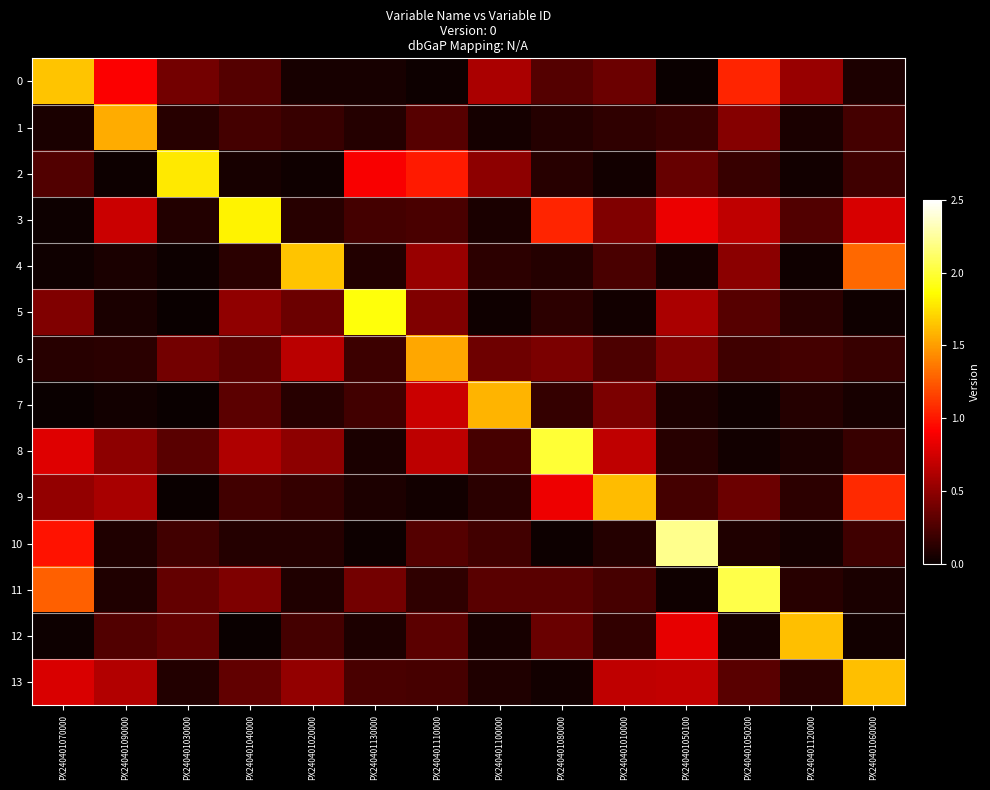

Reading right to left, what are all the values shown in this chart?

0: PX240401060000=0.1	PX240401120000=0.5	PX240401050200=1.1	PX240401050100=0.0	PX240401010000=0.4	PX240401080000=0.3	PX240401100000=0.6	PX240401110000=0.0	PX240401130000=0.1	PX240401020000=0.1	PX240401040000=0.3	PX240401030000=0.4	PX240401090000=0.9	PX240401070000=1.6
1: PX240401060000=0.2	PX240401120000=0.1	PX240401050200=0.5	PX240401050100=0.2	PX240401010000=0.1	PX240401080000=0.1	PX240401100000=0.0	PX240401110000=0.3	PX240401130000=0.1	PX240401020000=0.2	PX240401040000=0.2	PX240401030000=0.1	PX240401090000=1.6	PX240401070000=0.1
2: PX240401060000=0.2	PX240401120000=0.0	PX240401050200=0.2	PX240401050100=0.3	PX240401010000=0.0	PX240401080000=0.1	PX240401100000=0.5	PX240401110000=1.0	PX240401130000=0.9	PX240401020000=0.0	PX240401040000=0.1	PX240401030000=1.8	PX240401090000=0.0	PX240401070000=0.3
3: PX240401060000=0.8	PX240401120000=0.3	PX240401050200=0.7	PX240401050100=0.8	PX240401010000=0.4	PX240401080000=1.0	PX240401100000=0.1	PX240401110000=0.2	PX240401130000=0.2	PX240401020000=0.1	PX240401040000=1.8	PX240401030000=0.1	PX240401090000=0.7	PX240401070000=0.0
4: PX240401060000=1.3	PX240401120000=0.0	PX240401050200=0.5	PX240401050100=0.0	PX240401010000=0.2	PX240401080000=0.1	PX240401100000=0.1	PX240401110000=0.5	PX240401130000=0.1	PX240401020000=1.6	PX240401040000=0.1	PX240401030000=0.0	PX240401090000=0.1	PX240401070000=0.0
5: PX240401060000=0.0	PX240401120000=0.1	PX240401050200=0.3	PX240401050100=0.6	PX240401010000=0.0	PX240401080000=0.1	PX240401100000=0.0	PX240401110000=0.4	PX240401130000=1.9	PX240401020000=0.4	PX240401040000=0.5	PX240401030000=0.0	PX240401090000=0.1	PX240401070000=0.4
6: PX240401060000=0.2	PX240401120000=0.2	PX240401050200=0.2	PX240401050100=0.4	PX240401010000=0.2	PX240401080000=0.4	PX240401100000=0.4	PX240401110000=1.5	PX240401130000=0.2	PX240401020000=0.7	PX240401040000=0.3	PX240401030000=0.4	PX240401090000=0.1	PX240401070000=0.1
7: PX240401060000=0.1	PX240401120000=0.1	PX240401050200=0.0	PX240401050100=0.1	PX240401010000=0.4	PX240401080000=0.2	PX240401100000=1.6	PX240401110000=0.7	PX240401130000=0.2	PX240401020000=0.1	PX240401040000=0.3	PX240401030000=0.0	PX240401090000=0.0	PX240401070000=0.0
8: PX240401060000=0.2	PX240401120000=0.1	PX240401050200=0.0	PX240401050100=0.1	PX240401010000=0.7	PX240401080000=2.0	PX240401100000=0.2	PX240401110000=0.7	PX240401130000=0.1	PX240401020000=0.5	PX240401040000=0.6	PX240401030000=0.3	PX240401090000=0.5	PX240401070000=0.8
9: PX240401060000=1.1	PX240401120000=0.1	PX240401050200=0.4	PX240401050100=0.2	PX240401010000=1.6	PX240401080000=0.9	PX240401100000=0.1	PX240401110000=0.0	PX240401130000=0.1	PX240401020000=0.2	PX240401040000=0.2	PX240401030000=0.0	PX240401090000=0.6	PX240401070000=0.5
10: PX240401060000=0.2	PX240401120000=0.0	PX240401050200=0.1	PX240401050100=2.2	PX240401010000=0.1	PX240401080000=0.0	PX240401100000=0.2	PX240401110000=0.3	PX240401130000=0.0	PX240401020000=0.1	PX240401040000=0.1	PX240401030000=0.2	PX240401090000=0.1	PX240401070000=1.0
11: PX240401060000=0.1	PX240401120000=0.1	PX240401050200=2.0	PX240401050100=0.0	PX240401010000=0.2	PX240401080000=0.3	PX240401100000=0.3	PX240401110000=0.1	PX240401130000=0.4	PX240401020000=0.1	PX240401040000=0.4	PX240401030000=0.3	PX240401090000=0.1	PX240401070000=1.3
12: PX240401060000=0.0	PX240401120000=1.6	PX240401050200=0.0	PX240401050100=0.8	PX240401010000=0.1	PX240401080000=0.4	PX240401100000=0.1	PX240401110000=0.3	PX240401130000=0.1	PX240401020000=0.2	PX240401040000=0.0	PX240401030000=0.3	PX240401090000=0.3	PX240401070000=0.0
13: PX240401060000=1.6	PX240401120000=0.1	PX240401050200=0.3	PX240401050100=0.7	PX240401010000=0.7	PX240401080000=0.0	PX240401100000=0.1	PX240401110000=0.2	PX240401130000=0.2	PX240401020000=0.5	PX240401040000=0.3	PX240401030000=0.1	PX240401090000=0.6	PX240401070000=0.8